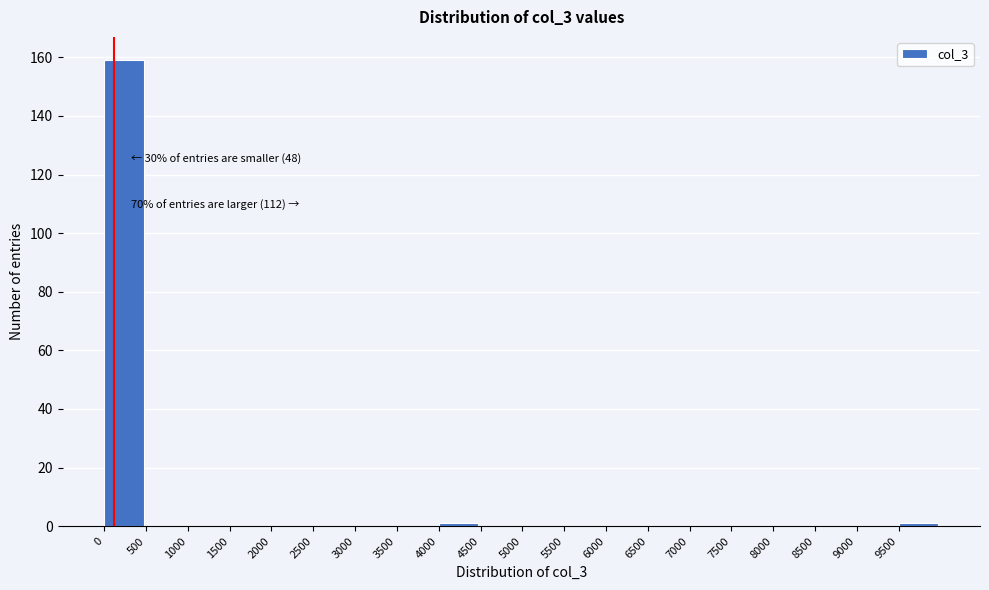

Over which range of the x-axis is the bar tallest?

0 to 500